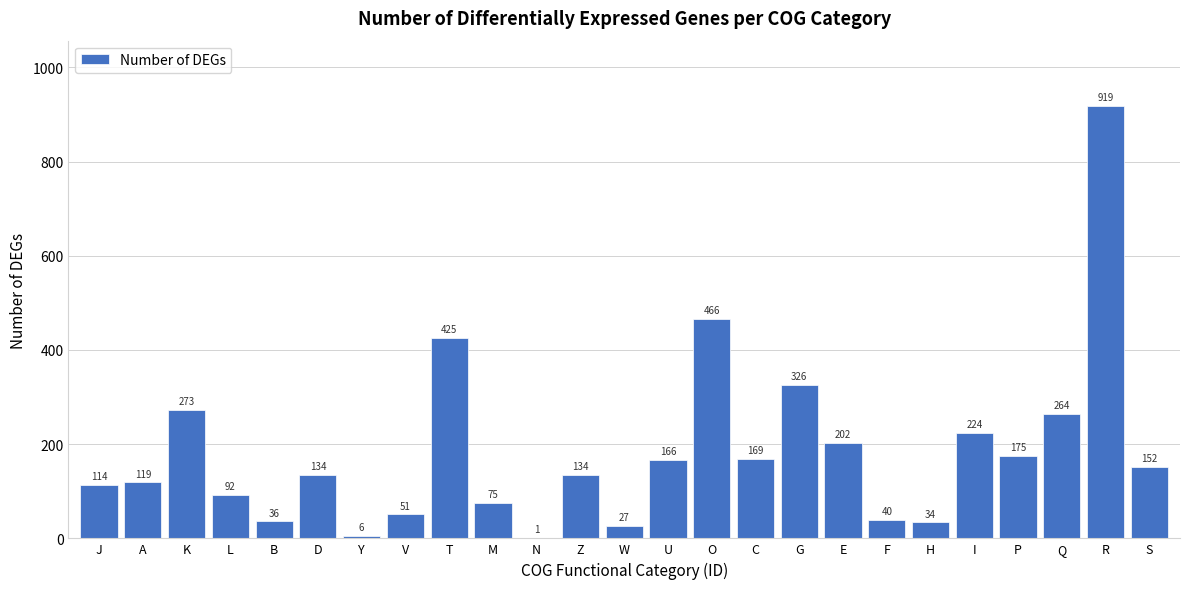

Reading left to right, transcribe all the data shown in this chart.

J=114	A=119	K=273	L=92	B=36	D=134	Y=6	V=51	T=425	M=75	N=1	Z=134	W=27	U=166	O=466	C=169	G=326	E=202	F=40	H=34	I=224	P=175	Q=264	R=919	S=152